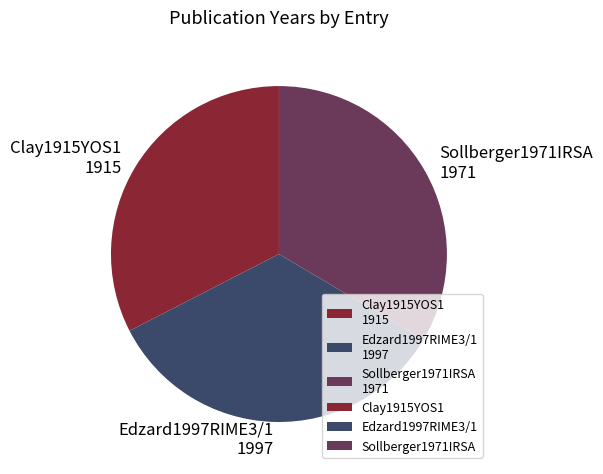

Combined, do Edzard1997RIME3/1 and Sollberger1971IRSA account for over 50%?

Yes